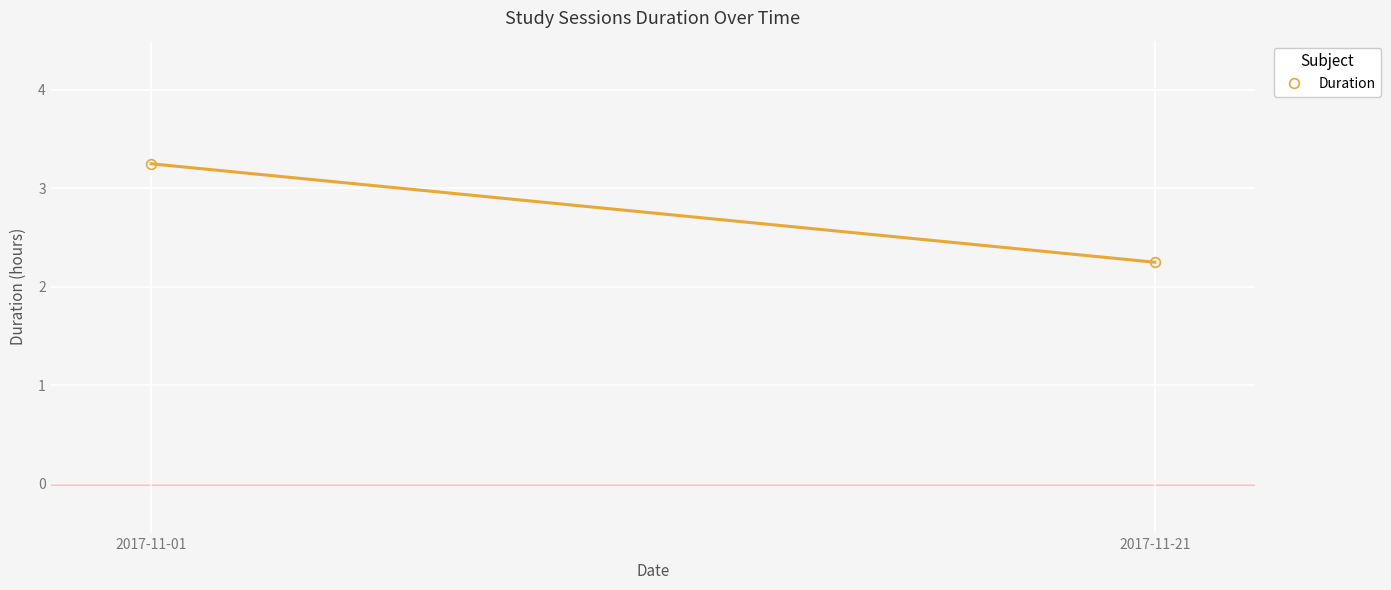

The value at 2017-11-21 is 2.2. True or false?

True